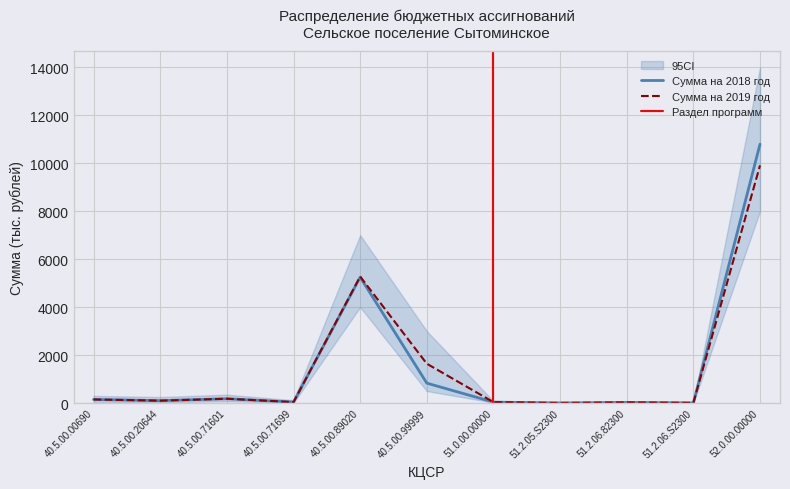

Count the number of data series in this chart.

2